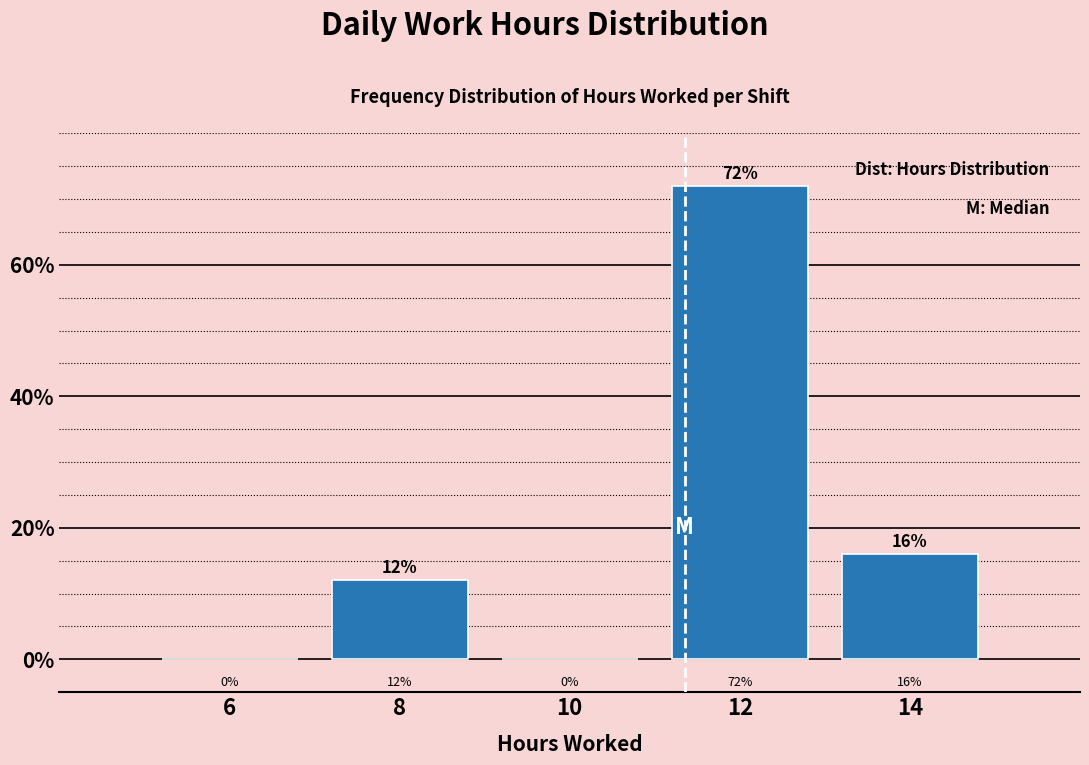

Reading left to right, what are all the values shown in this chart?

6=0	8=12	10=0	12=72	14=16